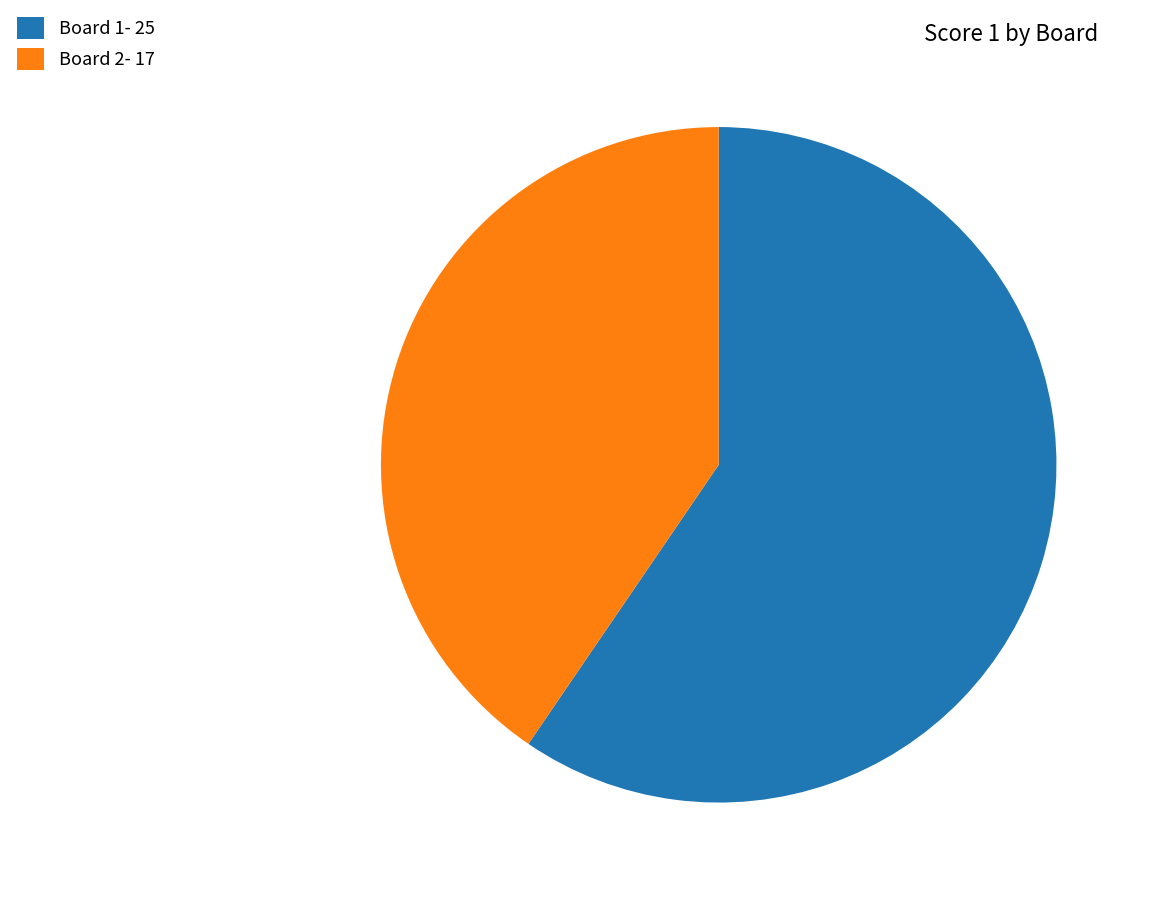

What is the largest slice in the pie chart?

Board 1- 25